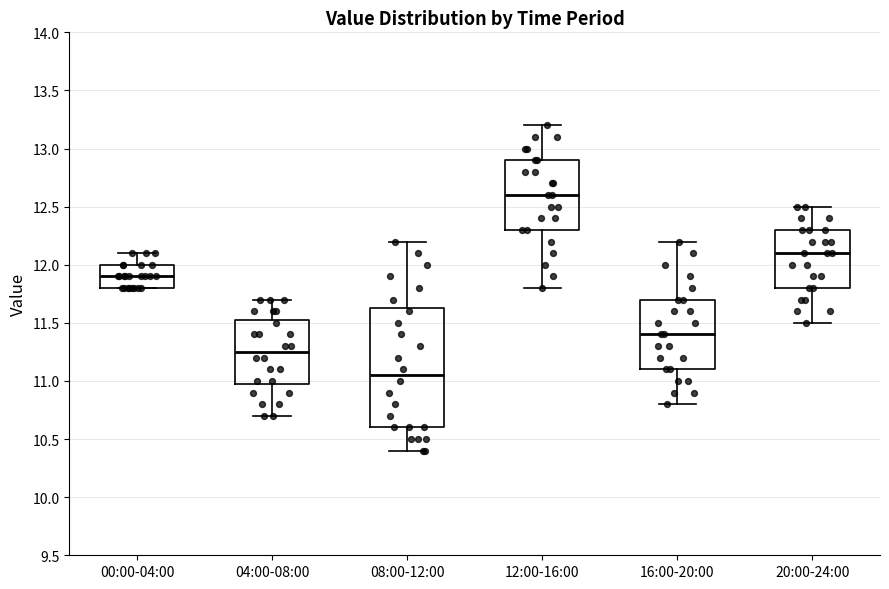

Reading left to right, read every box against the y-axis: the position of its median line, the range the box covers, and the ends of its whiskers. The values are not printed on the chart, so give them approximately, as read against the axis.

00:00-04:00: median 11.90, box 11.80 to 12.00, whiskers 11.80 to 12.10
04:00-08:00: median 11.25, box 11.00 to 11.55, whiskers 10.70 to 11.70
08:00-12:00: median 11.05, box 10.60 to 11.65, whiskers 10.40 to 12.20
12:00-16:00: median 12.60, box 12.30 to 12.90, whiskers 11.80 to 13.20
16:00-20:00: median 11.40, box 11.10 to 11.70, whiskers 10.80 to 12.20
20:00-24:00: median 12.10, box 11.80 to 12.30, whiskers 11.50 to 12.50